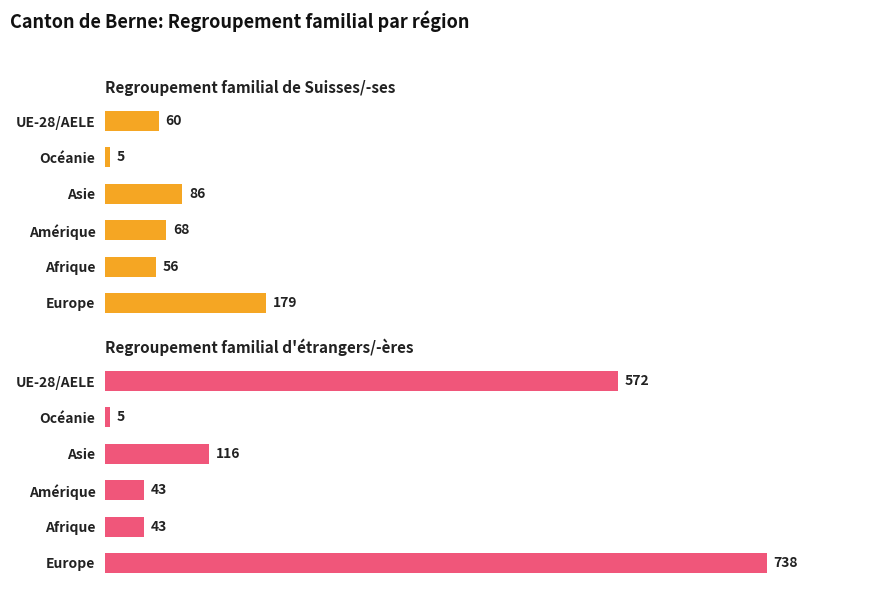

True or false: Regroupement familial de Suisses/-ses has a value of 68 at 2.

True